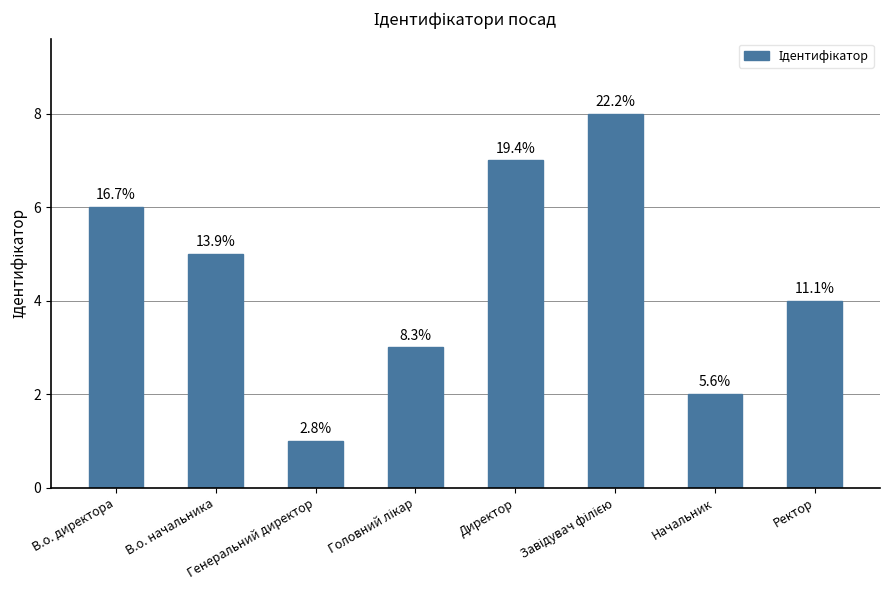

The value at В.о. директора is 10. True or false?

False